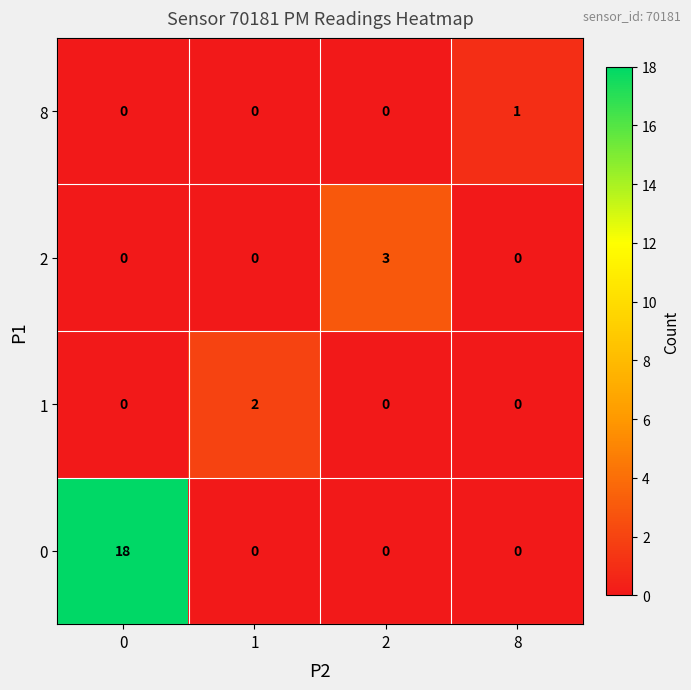

What is the maximum value shown in the chart?

18